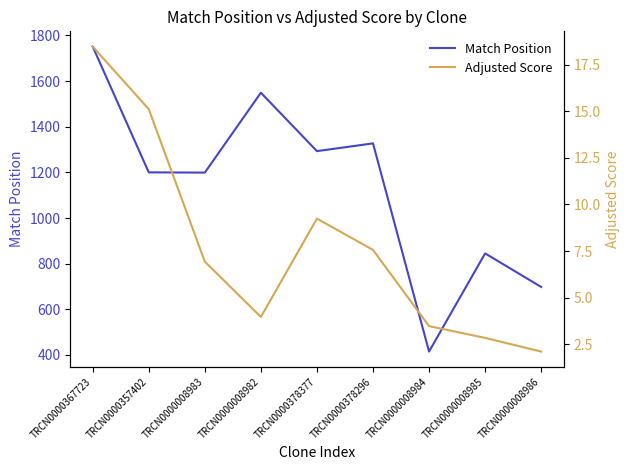

True or false: Adjusted Score and Match Position cross at least once.

False